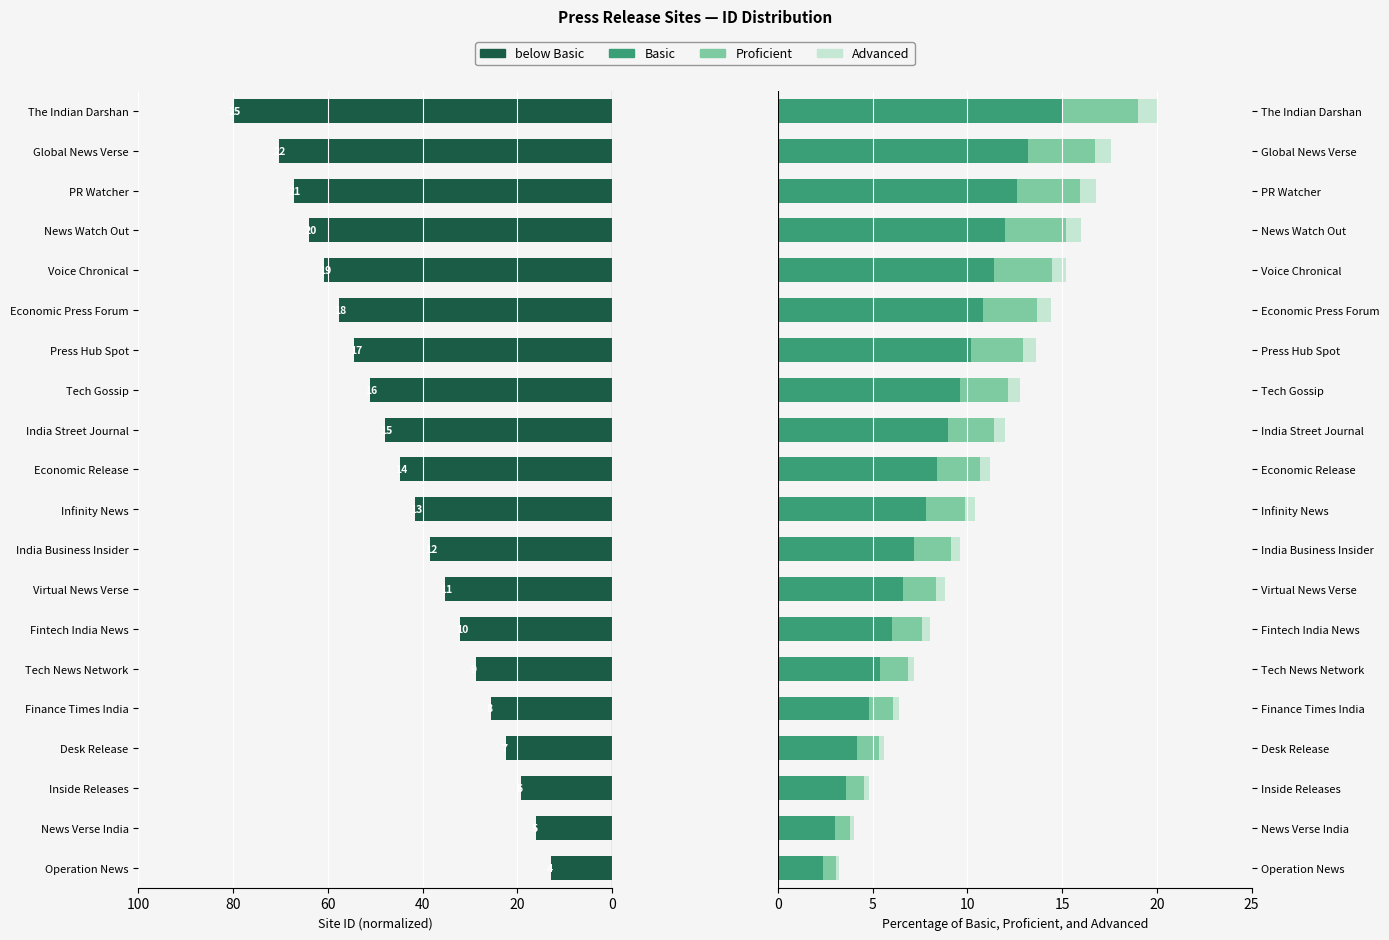

Is the value of Basic at Voice Chronical greater than the value of below Basic at India Street Journal?

No